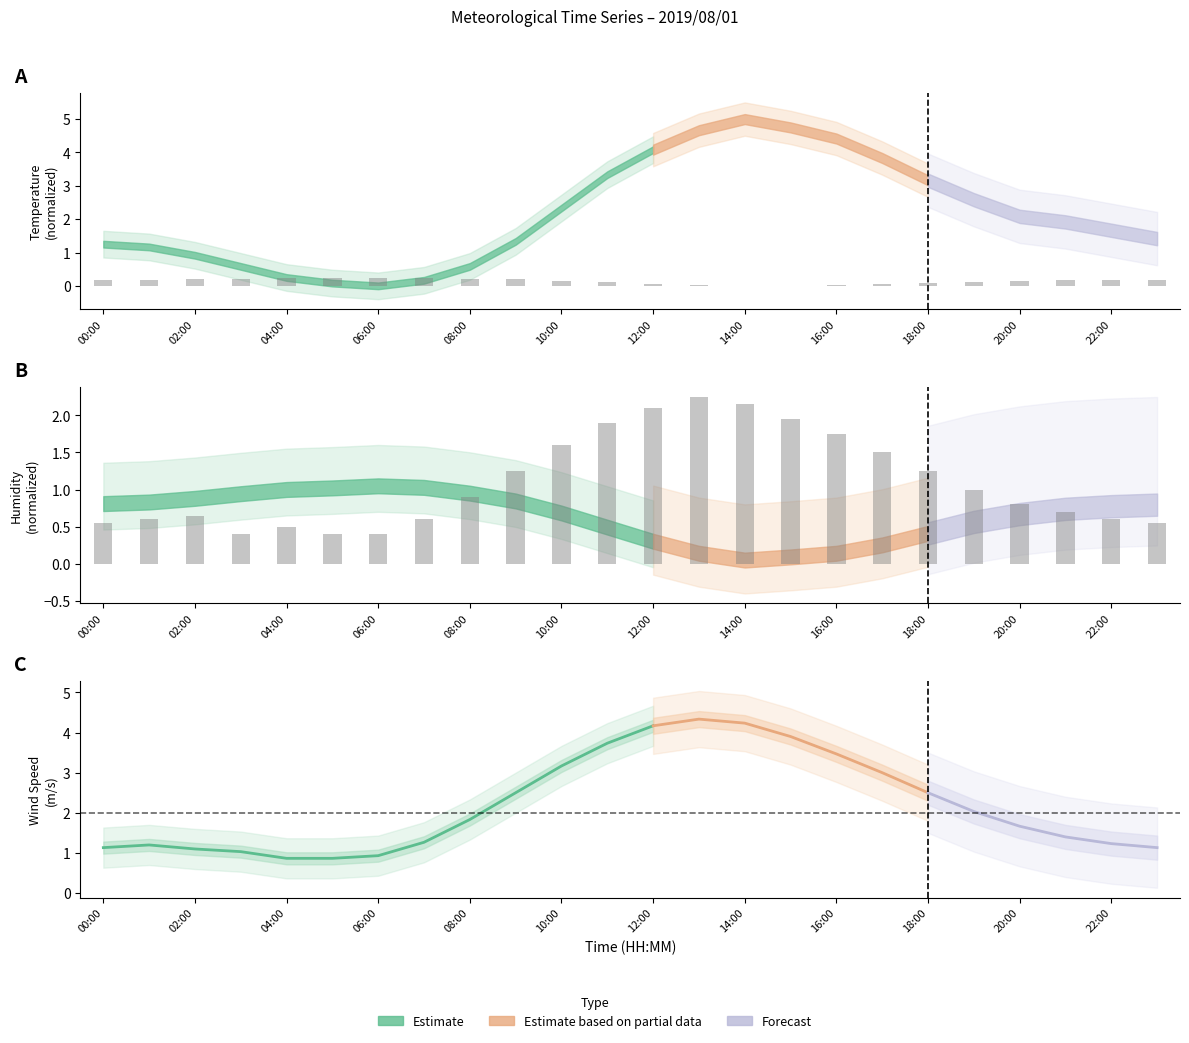

What is the minimum value for Wind Speed?

0.4